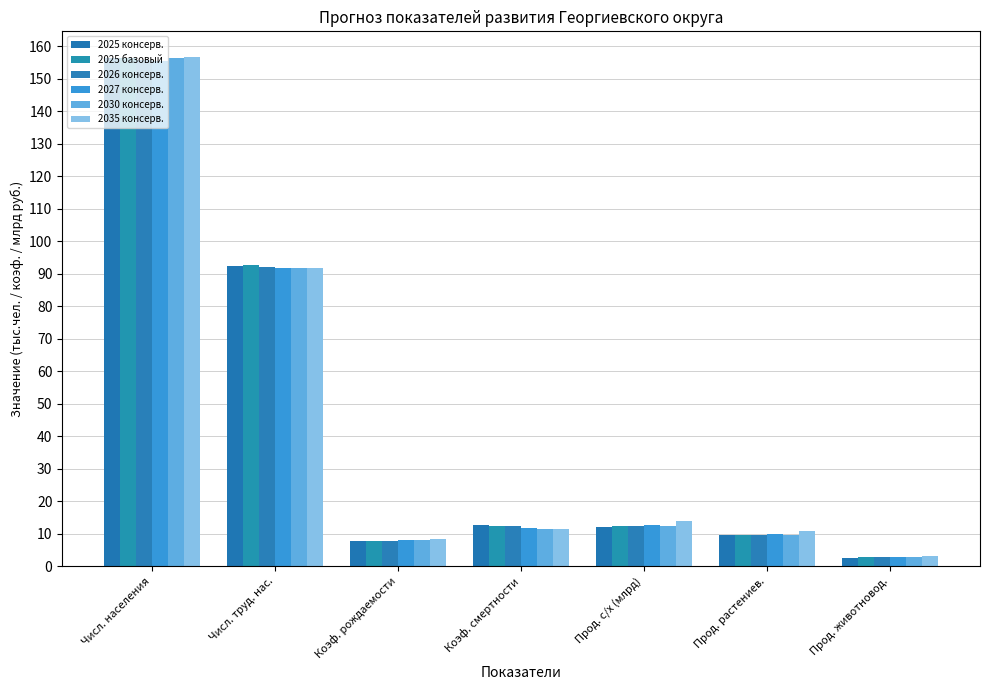

At which label does 2027 консерв. reach its peak?

Числ. населения